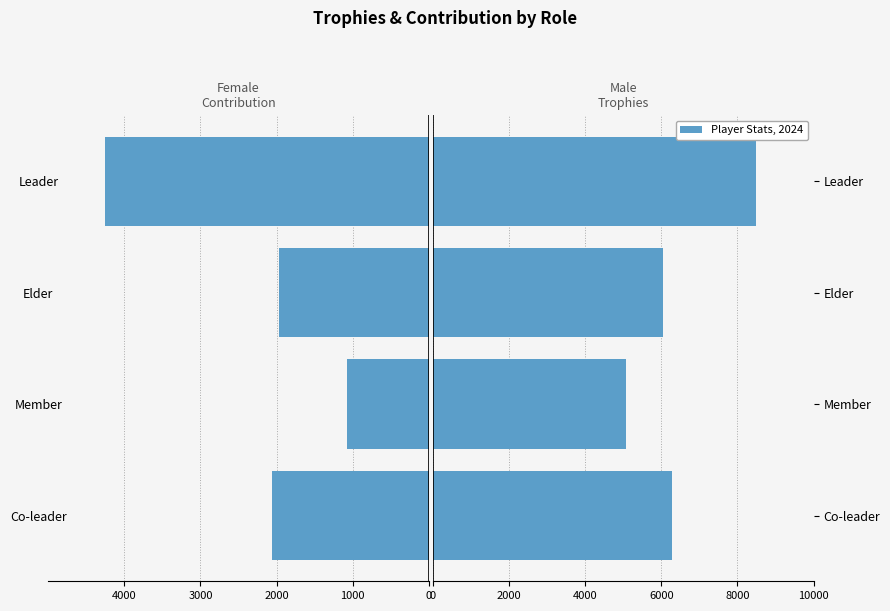

Count the number of categories in the chart.

4